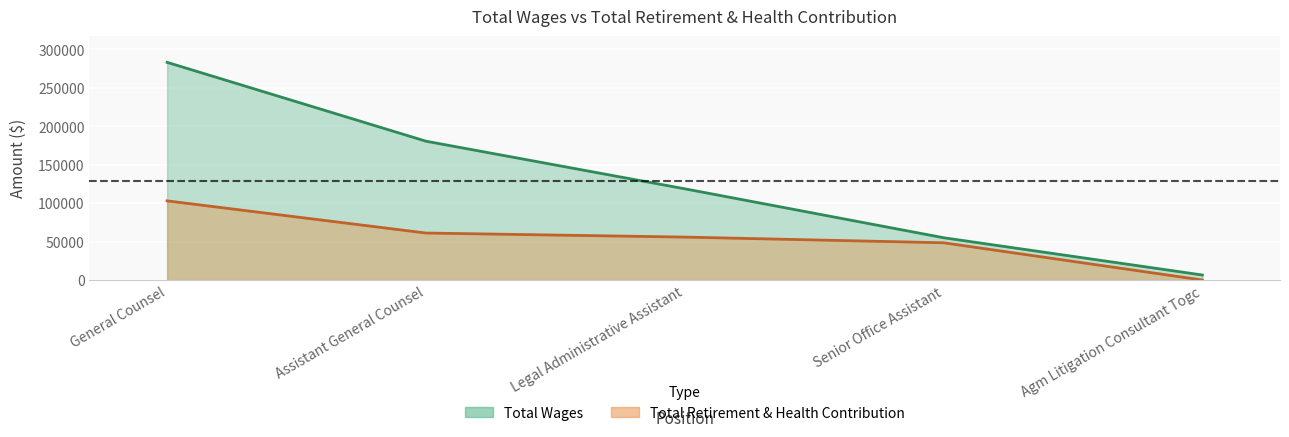

Between Agm Litigation Consultant Togc and General Counsel, which is larger?

General Counsel